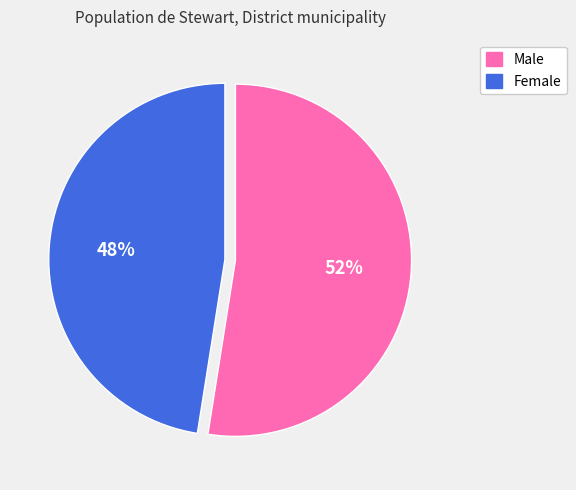

Which category accounts for the majority?

Male